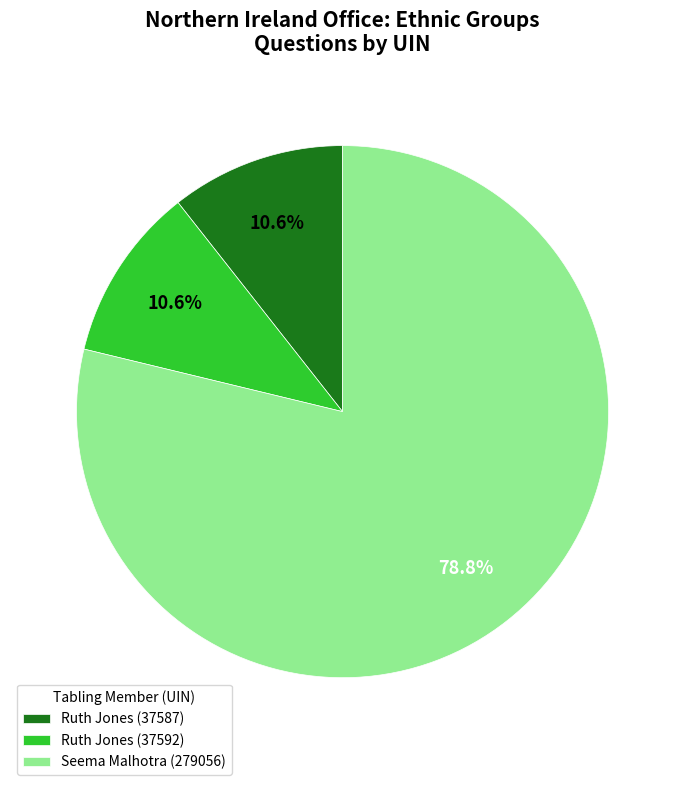

Does Ruth Jones (37587) account for over 50% of the chart?

No